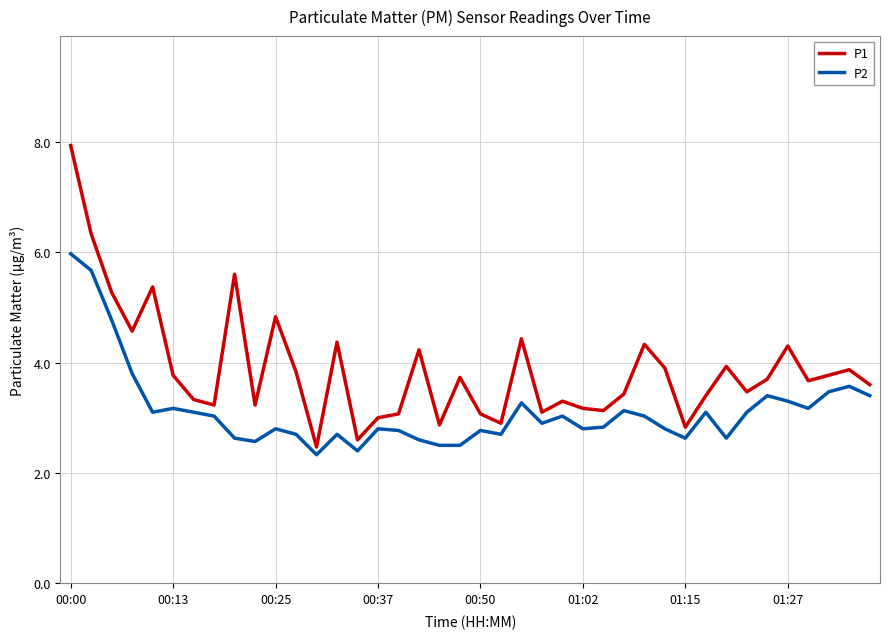

What is the difference between the maximum and minimum values in the P1 series?

5.5